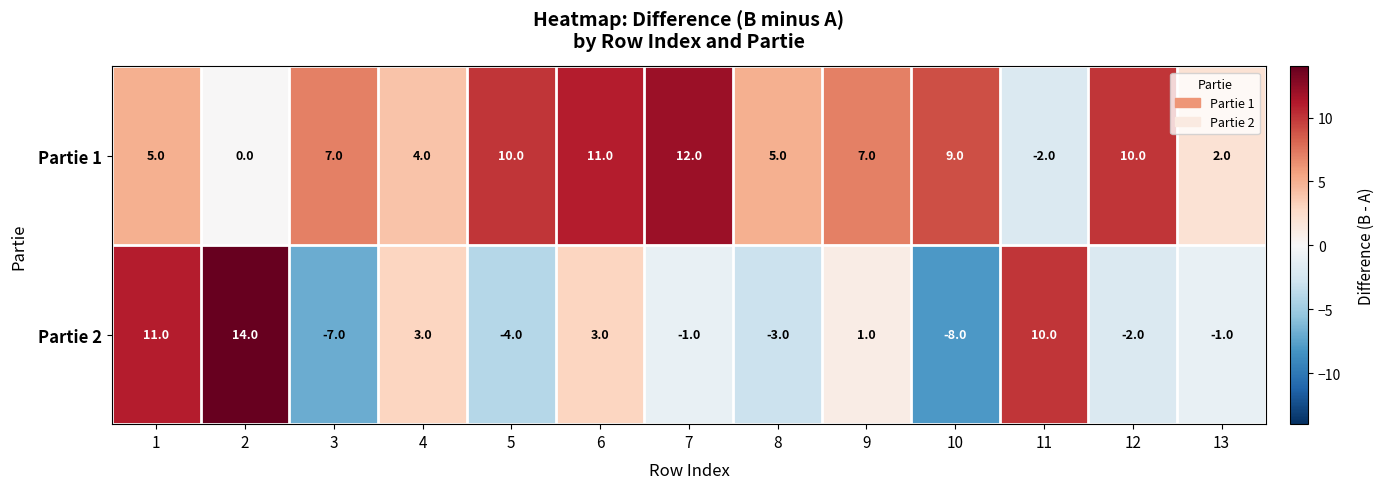

What is the smallest value displayed?

-8